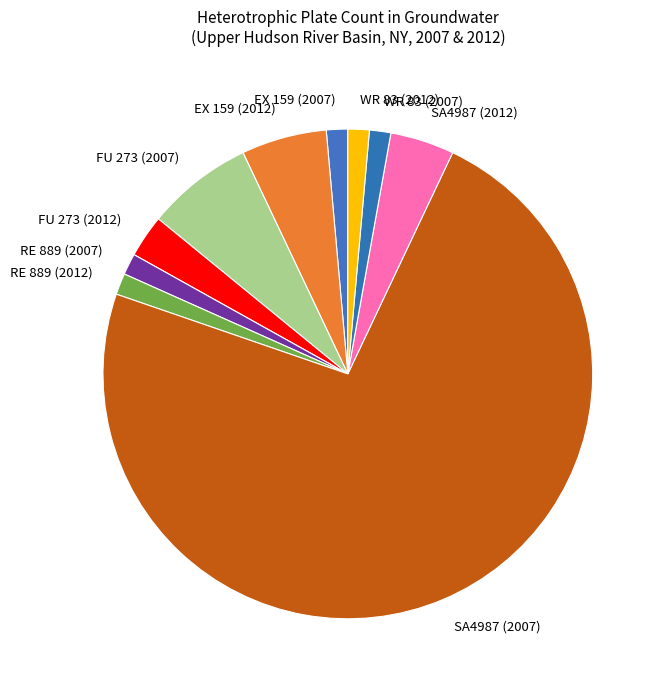

What is the majority slice?

SA4987 (2007)